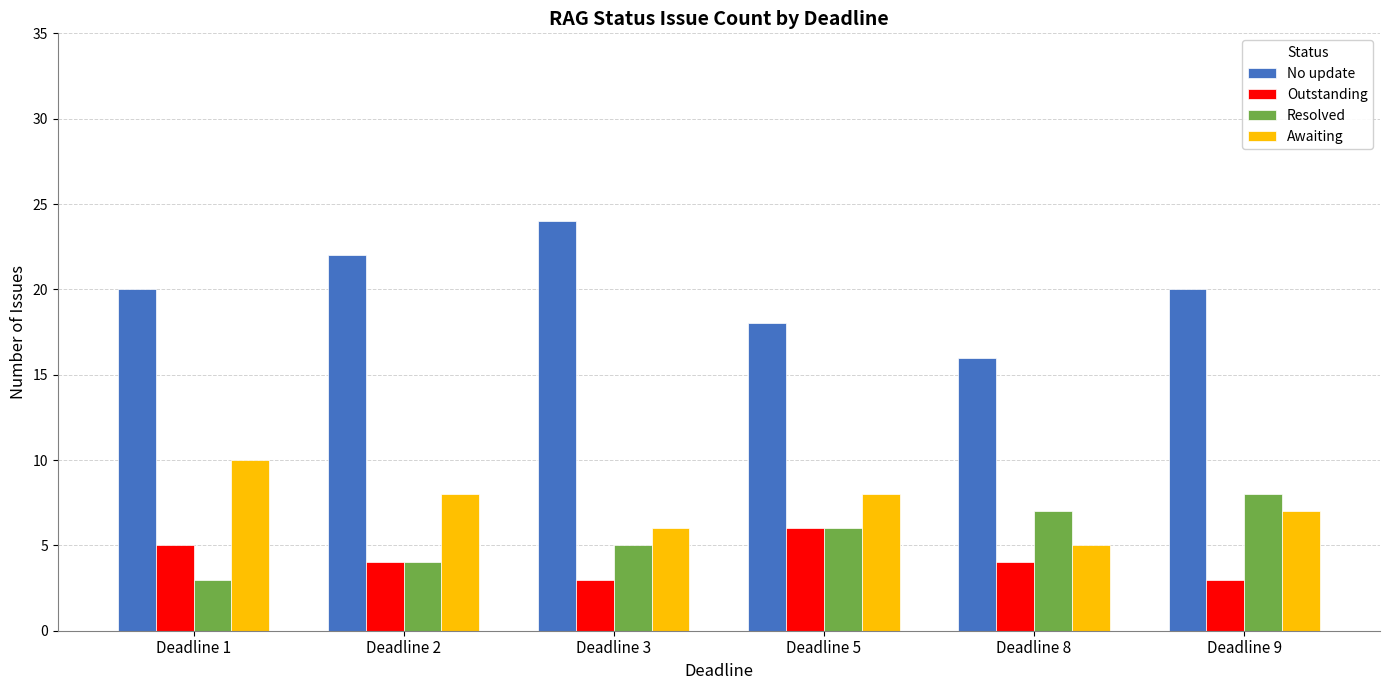

At which label does No update reach its minimum?

Deadline 8